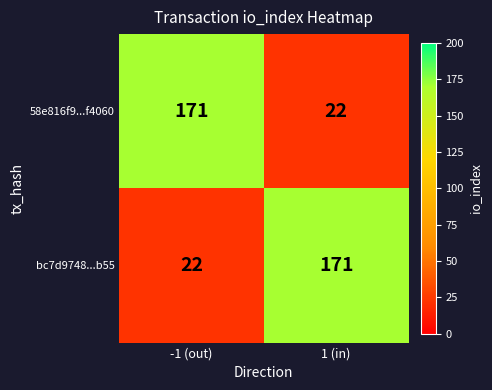

Where is bc7d9748...b55 nearest to the value 96?

-1 (out)